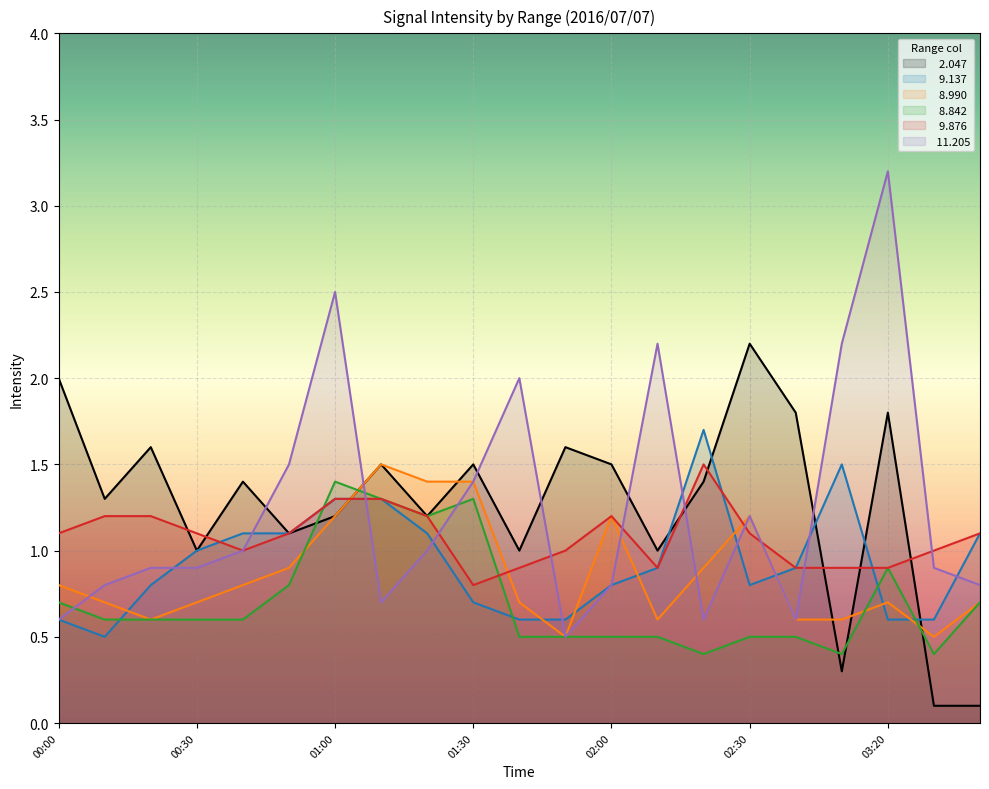

After their last crossing, which series has the higher values:   8.842 or   9.876?

  9.876